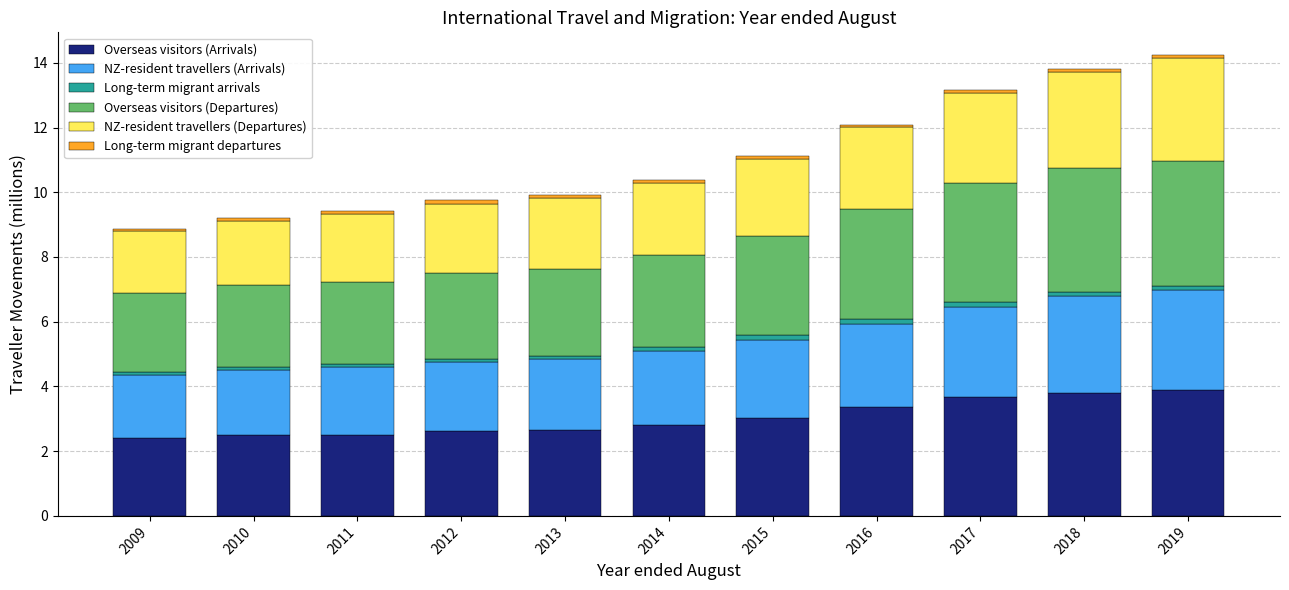

What is the difference between the second highest and second lowest values in the Overseas visitors (Arrivals) series?

1.3